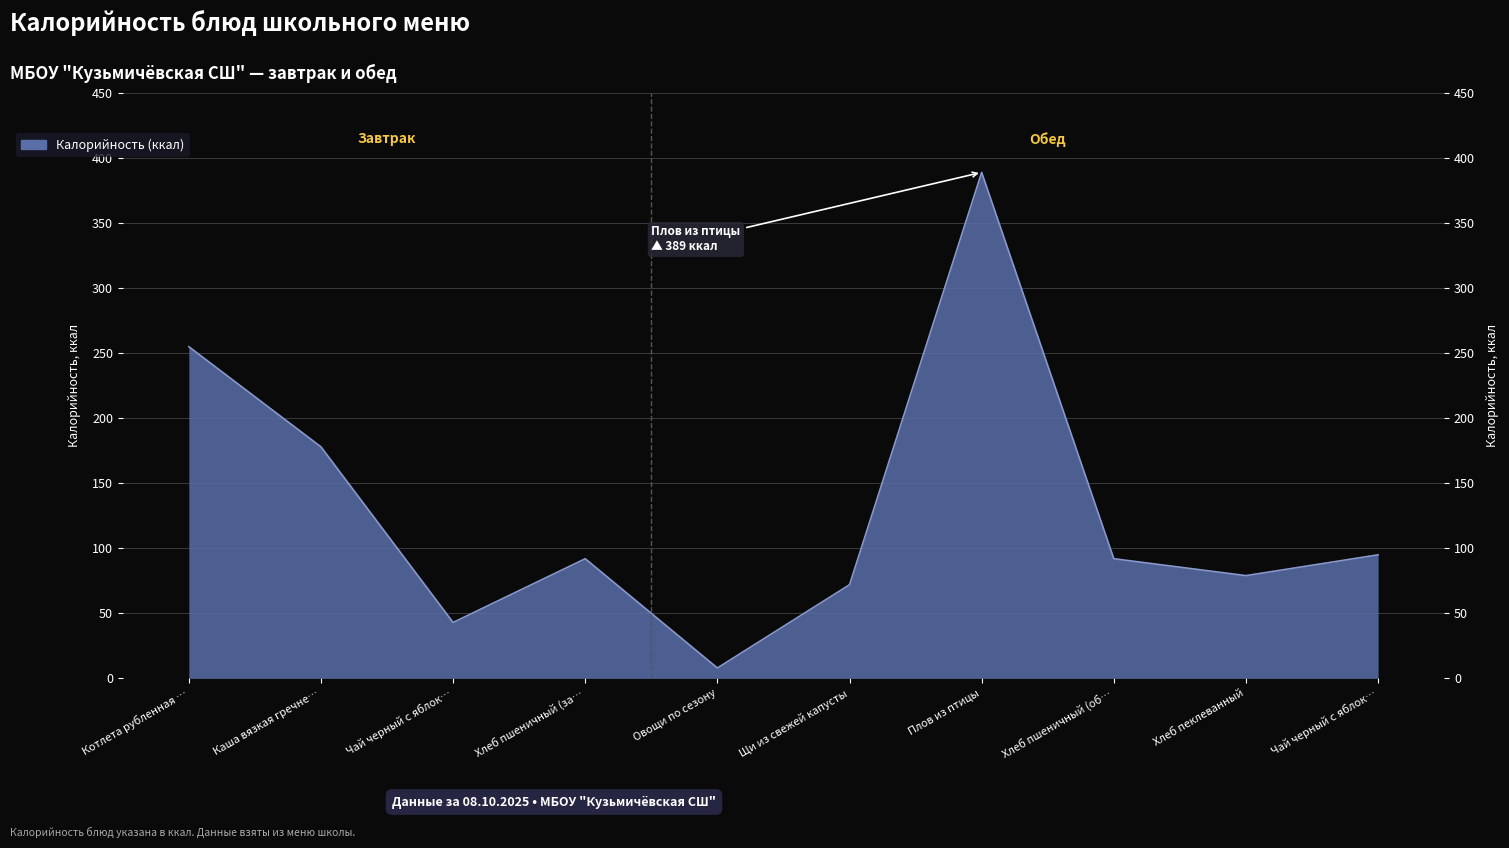

How many categories are shown in the chart?

10